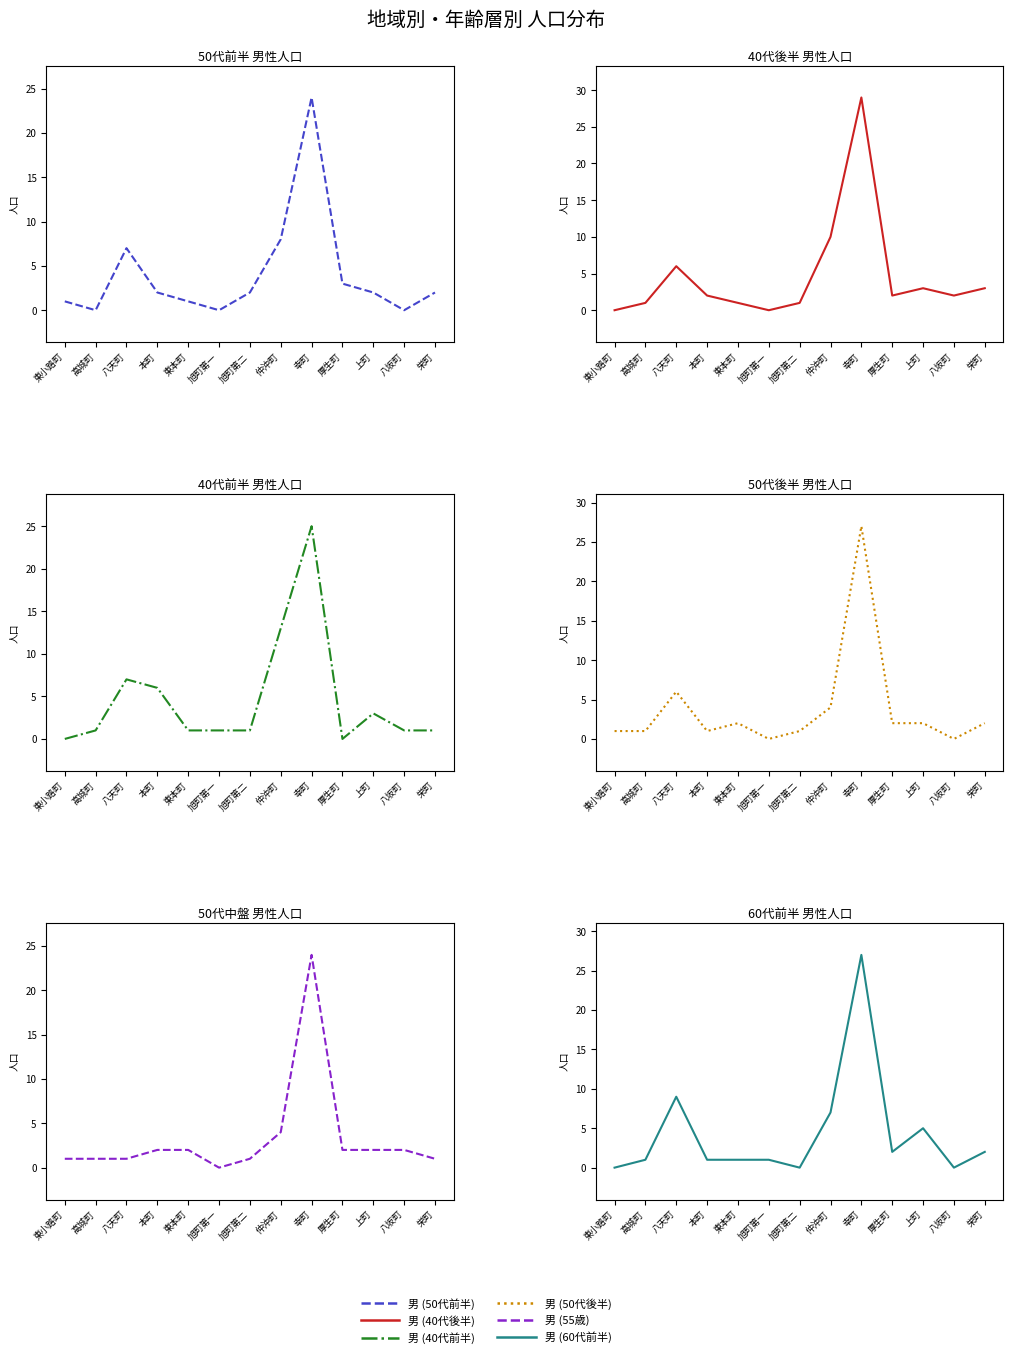

At which label is 男 (60代前半) closest to 13?

八天町